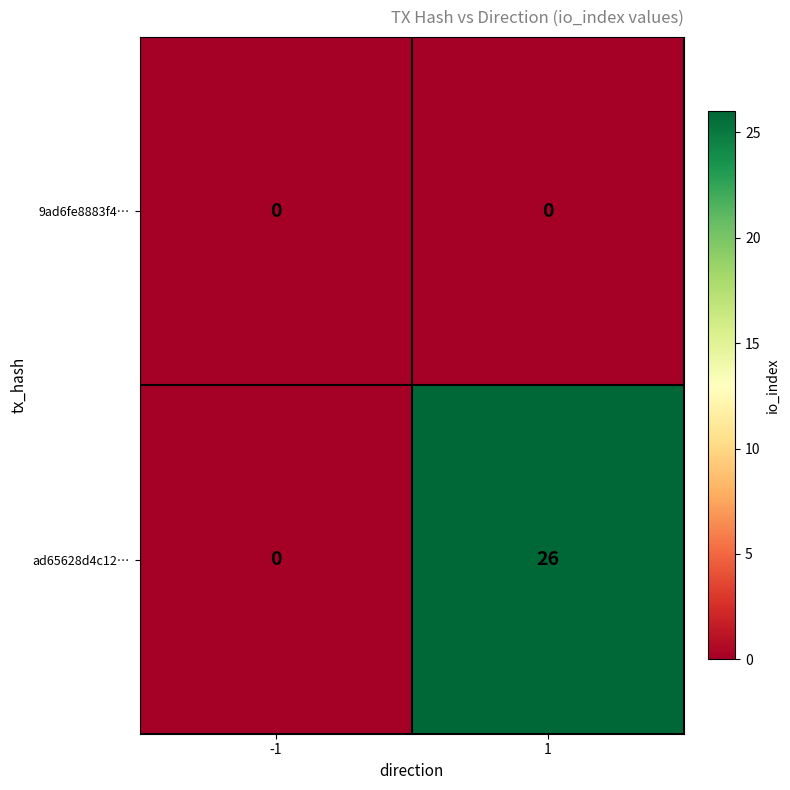

Reading left to right, extract all data points from this chart.

9ad6fe8883f4…: 0	0
ad65628d4c12…: 0	26